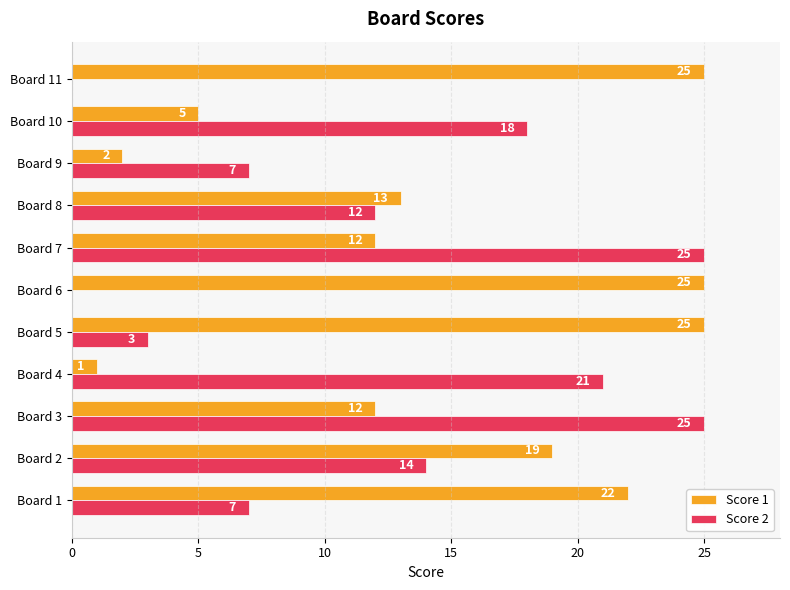

What is the greatest value displayed?

25